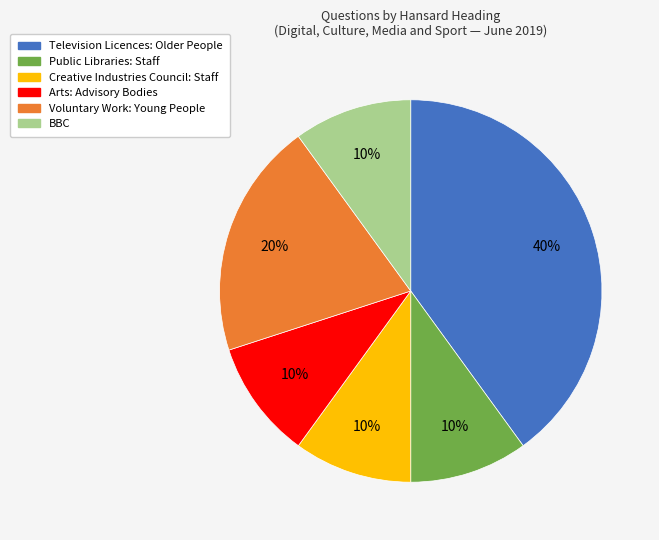

Count the number of slices in the pie.

6